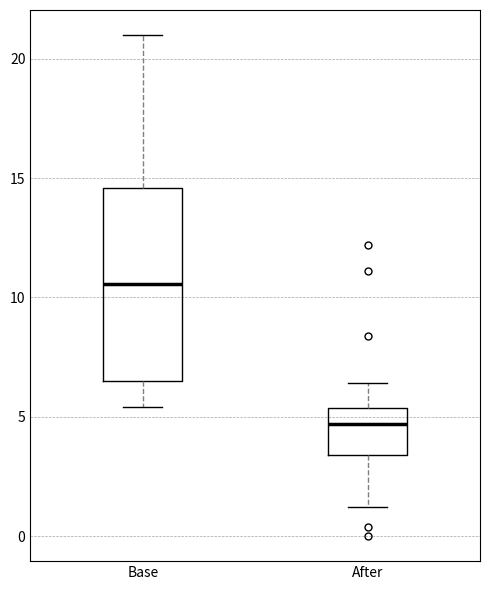

Reading left to right, transcribe this box plot: for each box, give where its median line is, the range the box spans, and where its two whiskers end, as read against the y-axis. The values are not printed on the chart, so give them approximately, as read against the axis.

Base: median 10.5, box 6.5 to 14.5, whiskers 5.5 to 21.0
After: median 4.5, box 3.5 to 5.5, whiskers 1.0 to 6.5